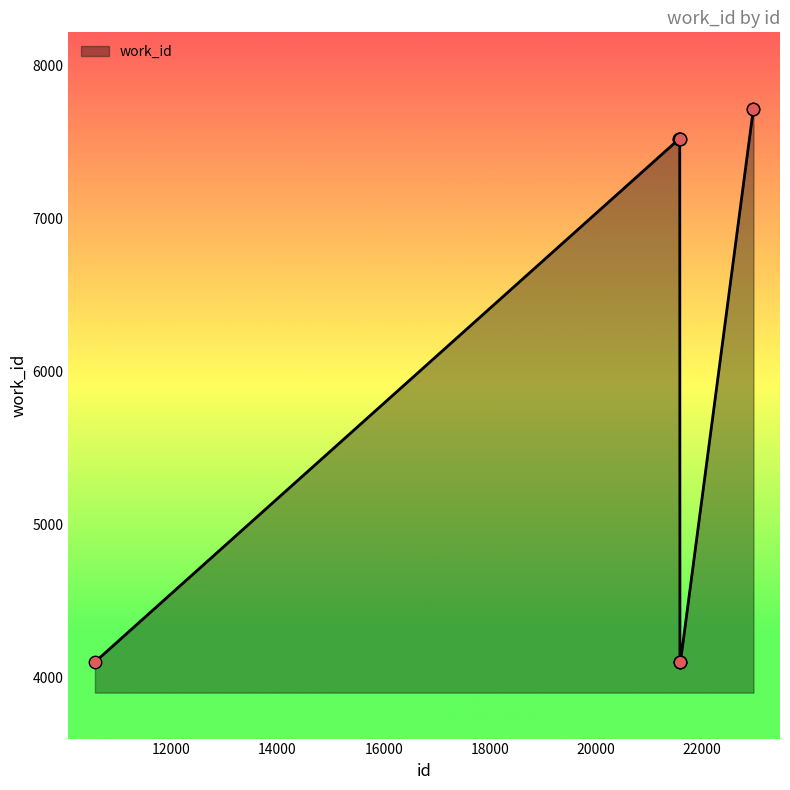

What is the difference between the maximum and minimum values?

3611